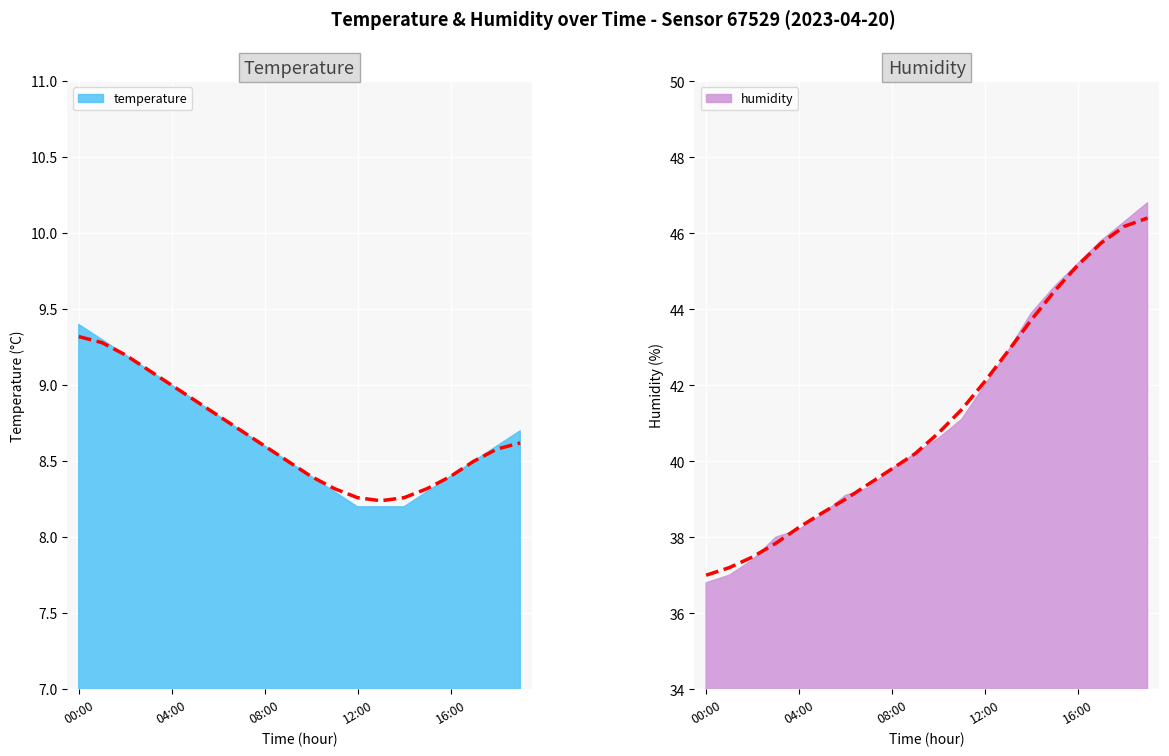

Does the chart display data point markers on the line(s)?

No